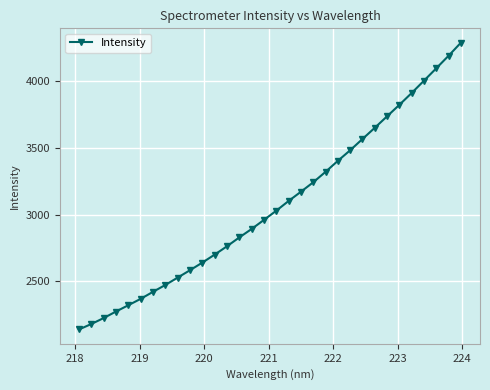

True or false: there are more than 2 points higher than both neighbors.

False